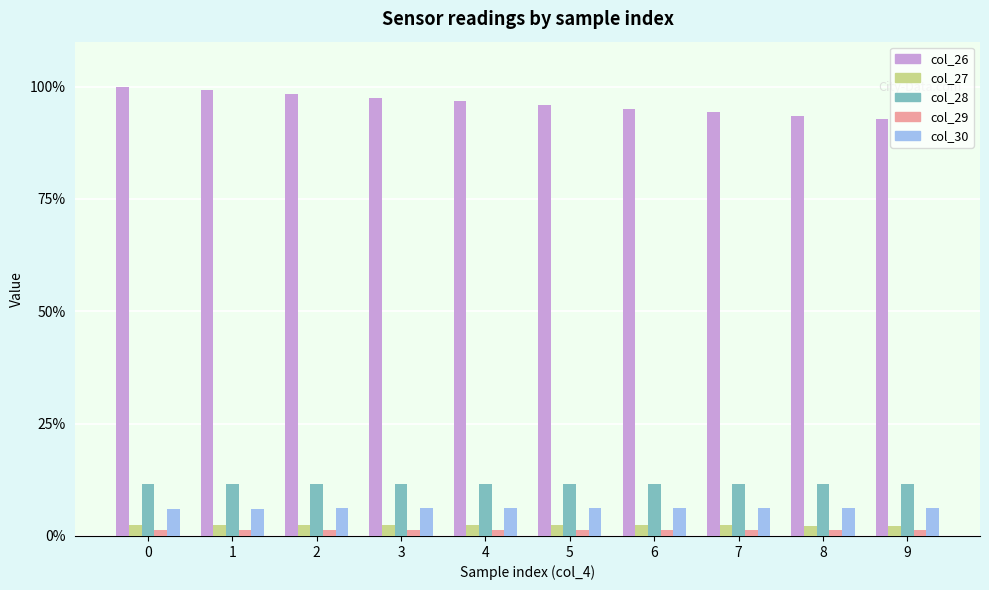

Is the value of col_30 at 3 greater than the value of col_29 at 5?

Yes